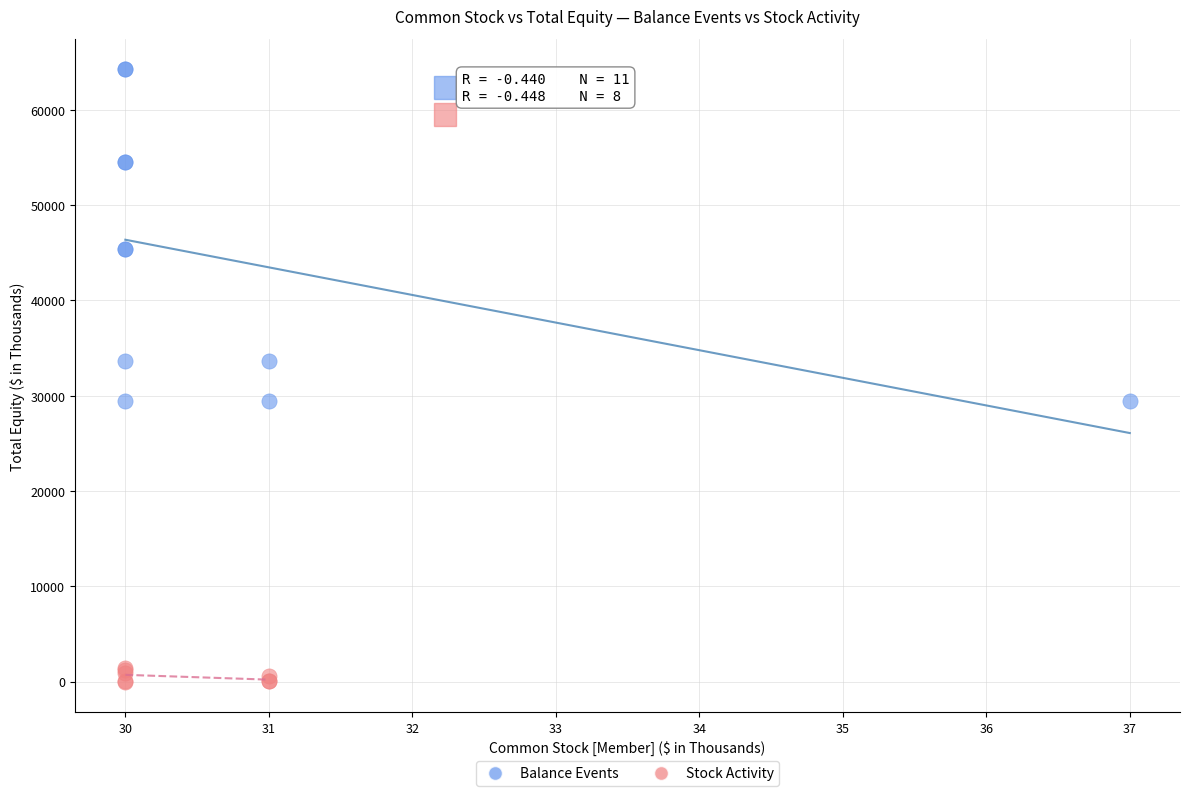

Which series contains the lowest Y value?

Stock Activity